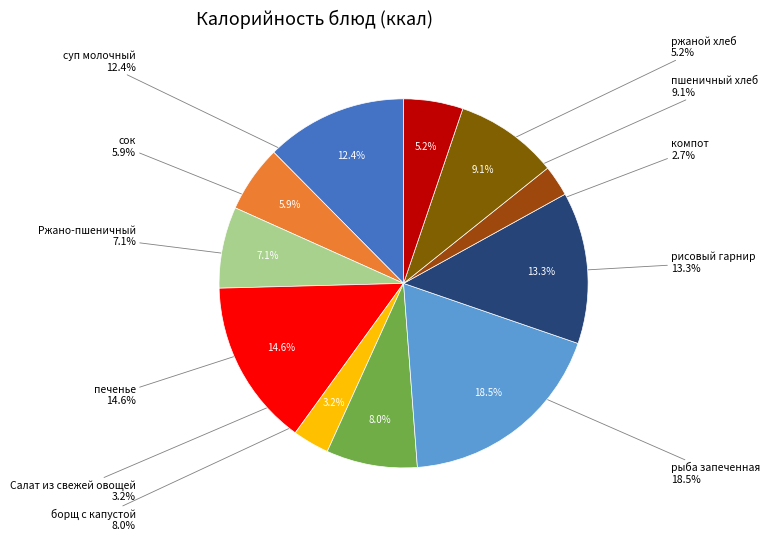

What is the change in value from суп молочный с макаронными изделиями to компот из свежих ягод?

-152.3